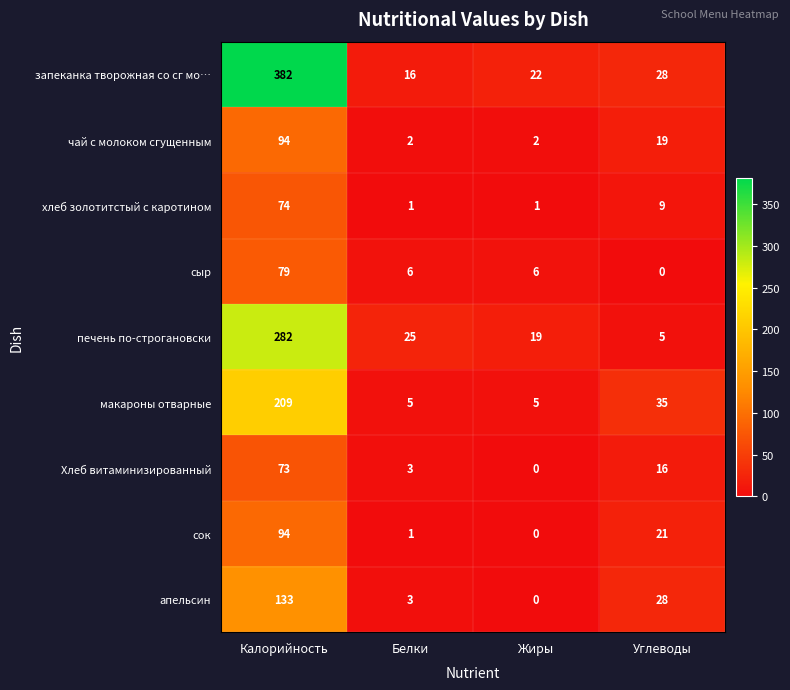

What is the total value across all series at Углеводы?

161